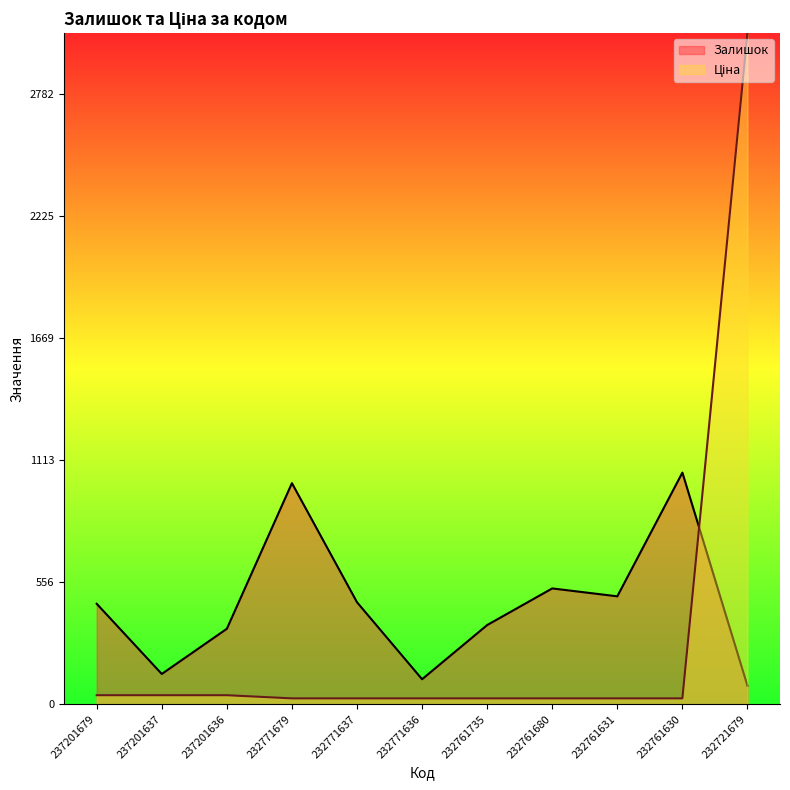

Which has a higher value, 232721679 or 232761631?

232761631